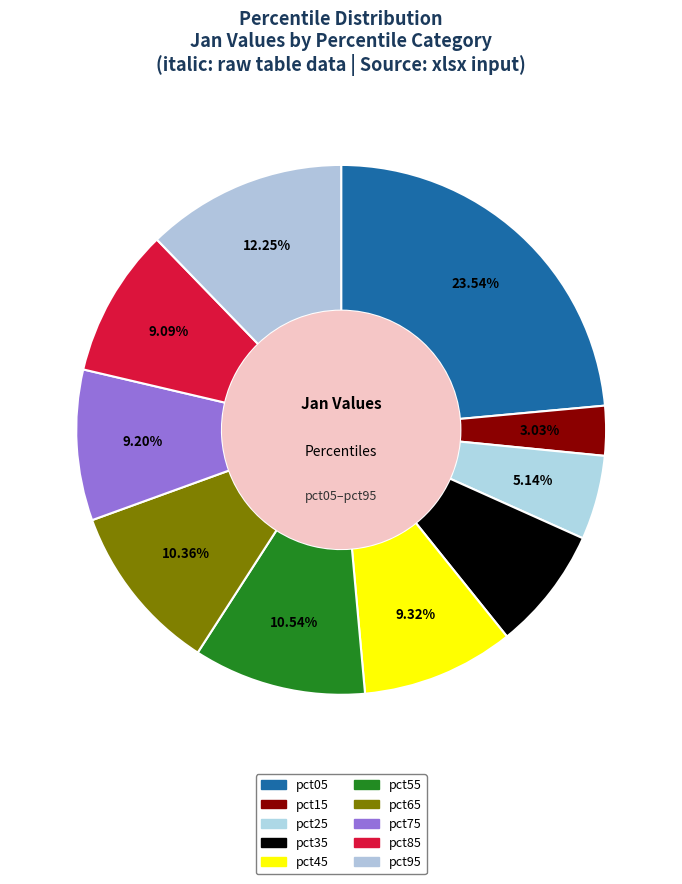

To the nearest percent, what is the combined percentage of pct25 and pct55?

16%